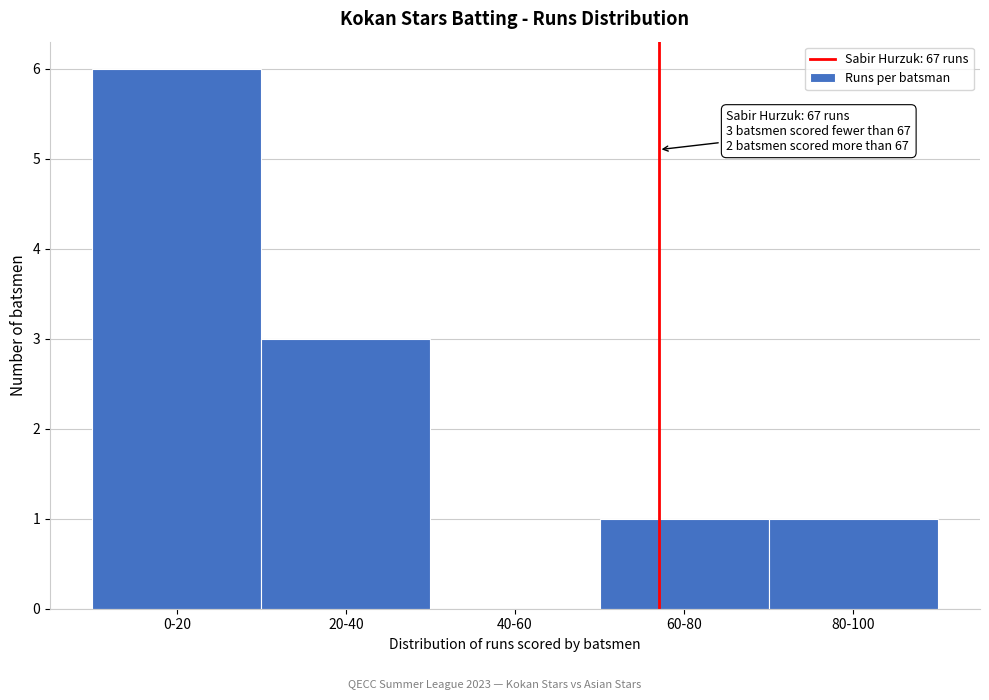

Reading left to right, transcribe all the data shown in this chart.

0-20=6	20-40=3	40-60=0	60-80=1	80-100=1